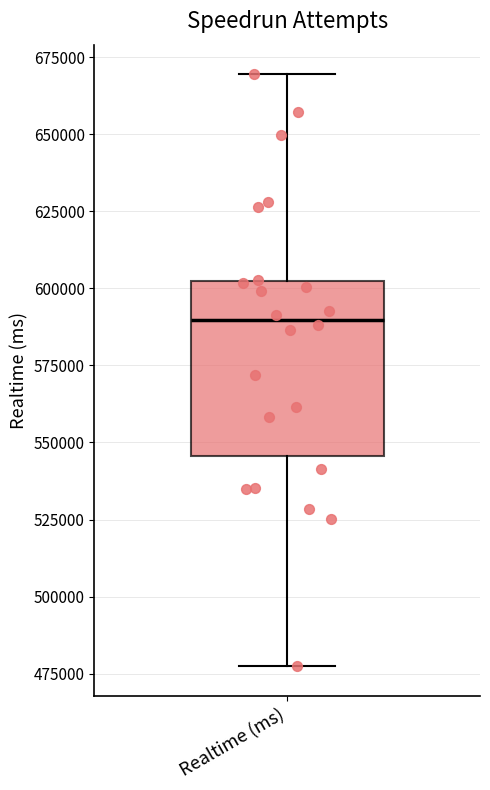

Transcribe this box plot: give where the median line is, the range the box spans, and where the two whiskers end, as read against the y-axis. The values are not printed on the chart, so give them approximately, as read against the axis.

median 590000, box 545000 to 600000, whiskers 475000 to 670000